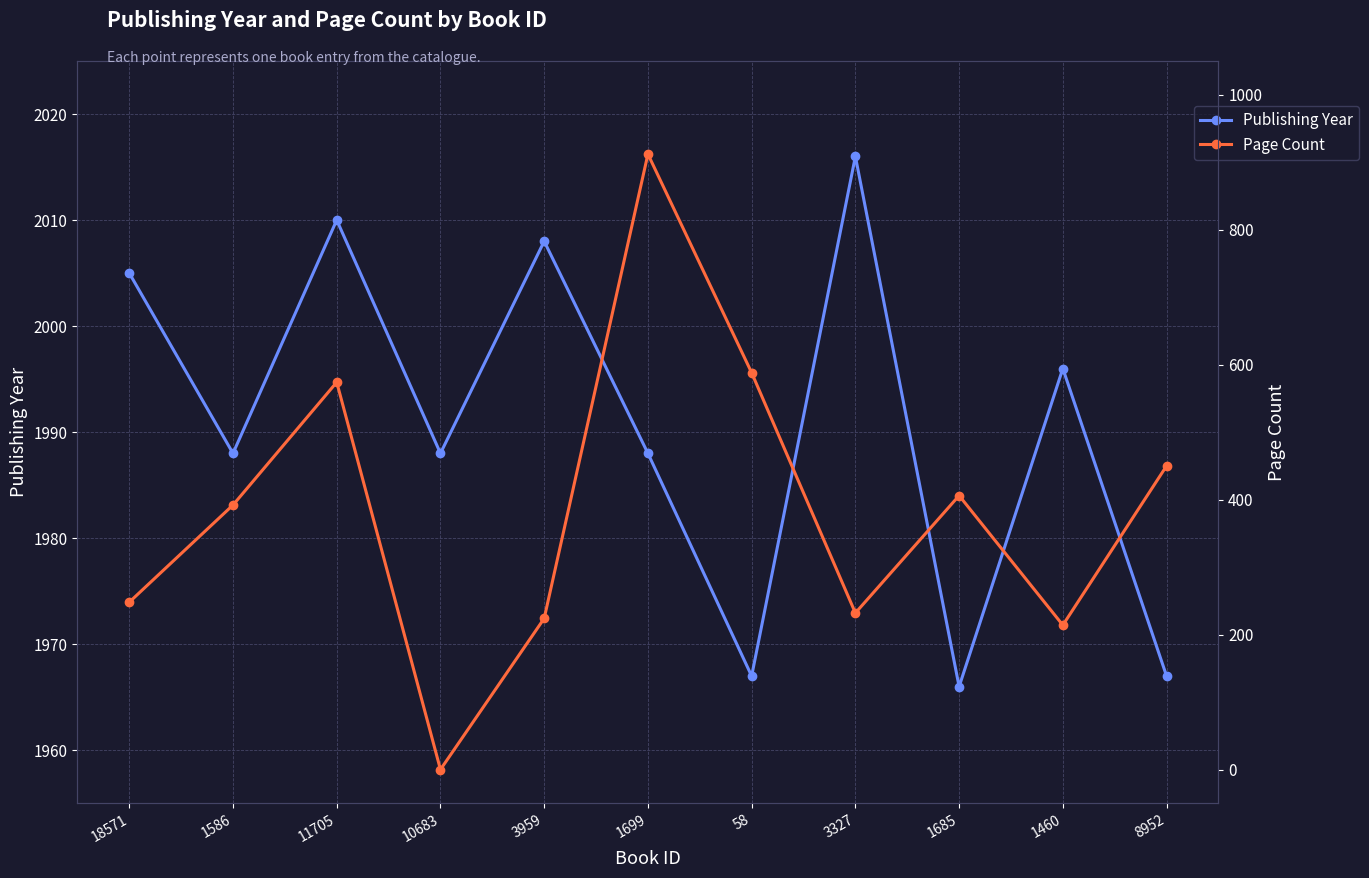

True or false: Publishing Year has more than 0 interior local peaks.

True